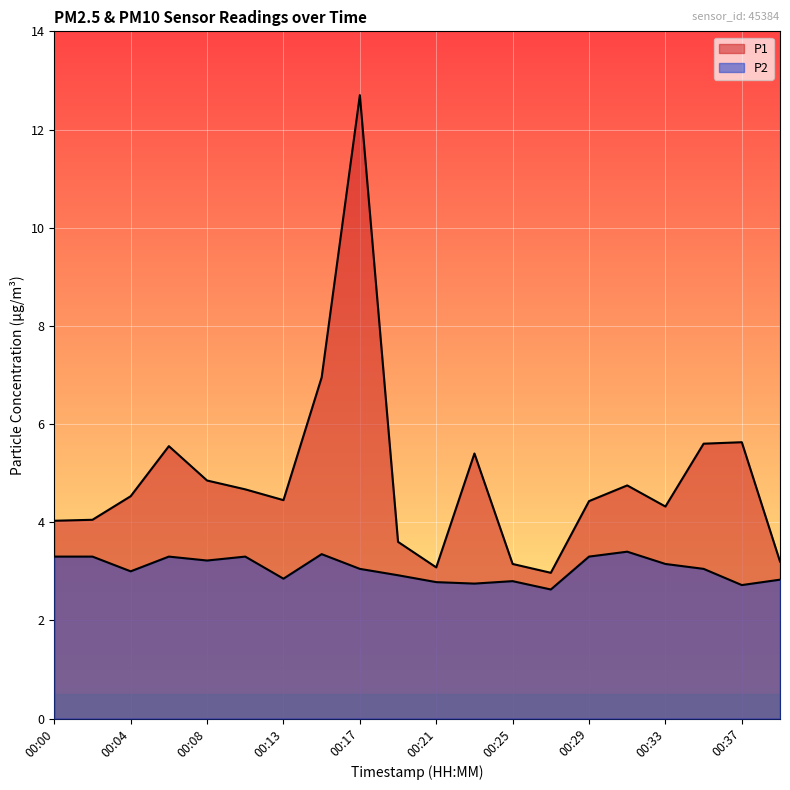

Where is the first local maximum for P1?

00:06